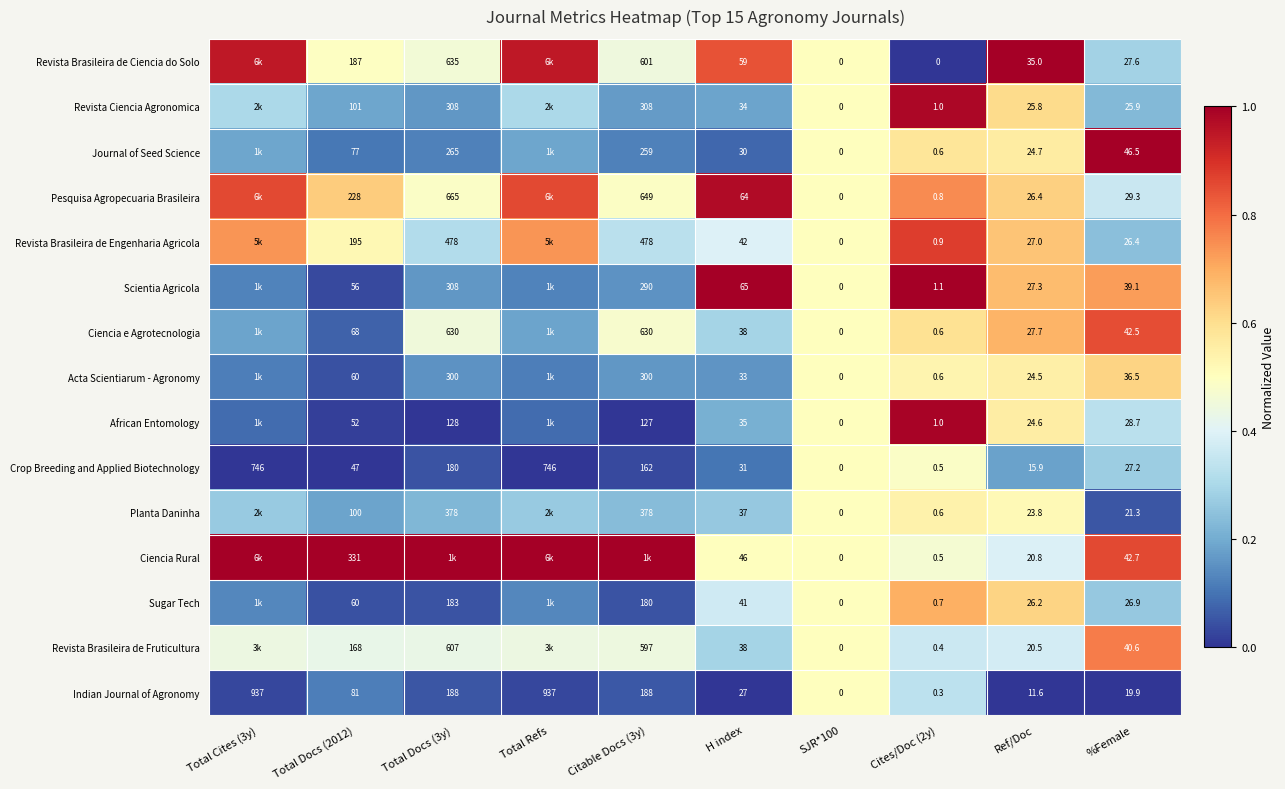

Rank the series at %Female from highest to lowest value.

Journal of Seed Science, Ciencia Rural, Ciencia e Agrotecnologia, Revista Brasileira de Fruticultura, Scientia Agricola, Acta Scientiarum - Agronomy, Pesquisa Agropecuaria Brasileira, African Entomology, Revista Brasileira de Ciencia do Solo, Crop Breeding and Applied Biotechnology, Sugar Tech, Revista Brasileira de Engenharia Agricola, Revista Ciencia Agronomica, Planta Daninha, Indian Journal of Agronomy